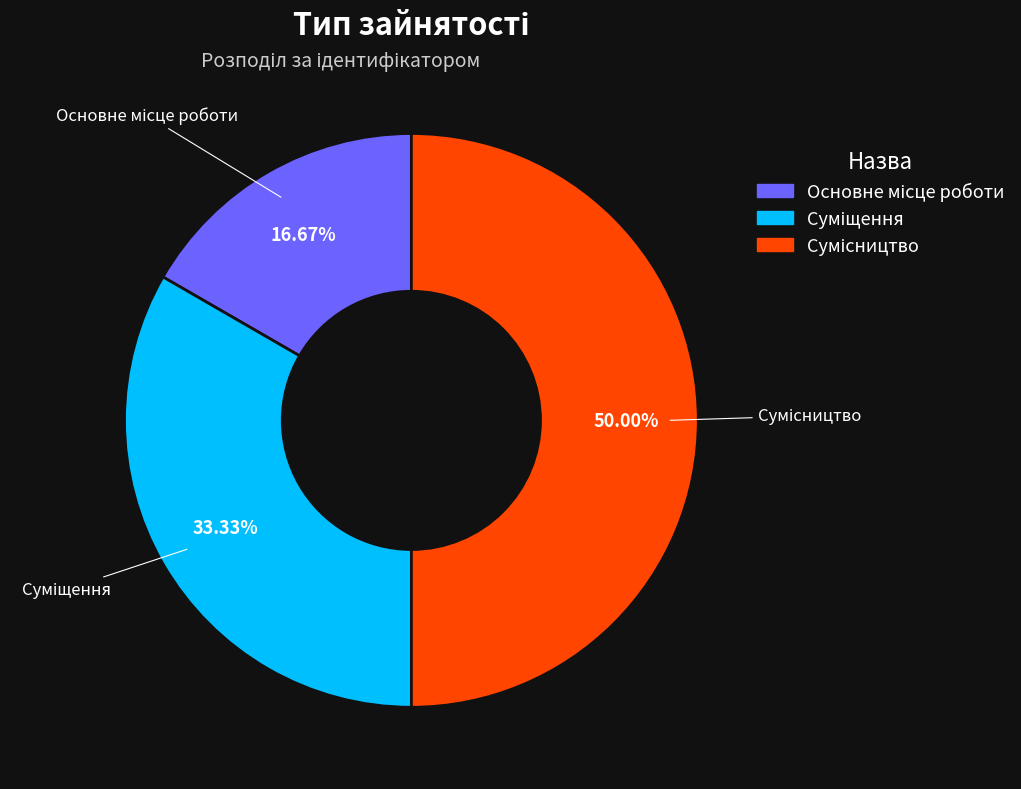

True or false: Суміщення accounts for 33% of the total.

True